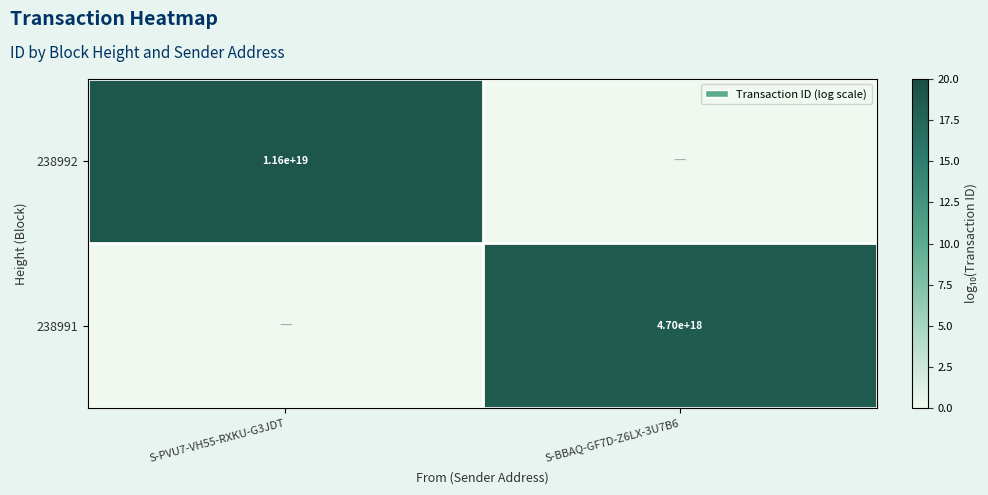

The value of 238991 at S-BBAQ-GF7D-Z6LX-3U7B6 is 4700000000000000000. True or false?

True